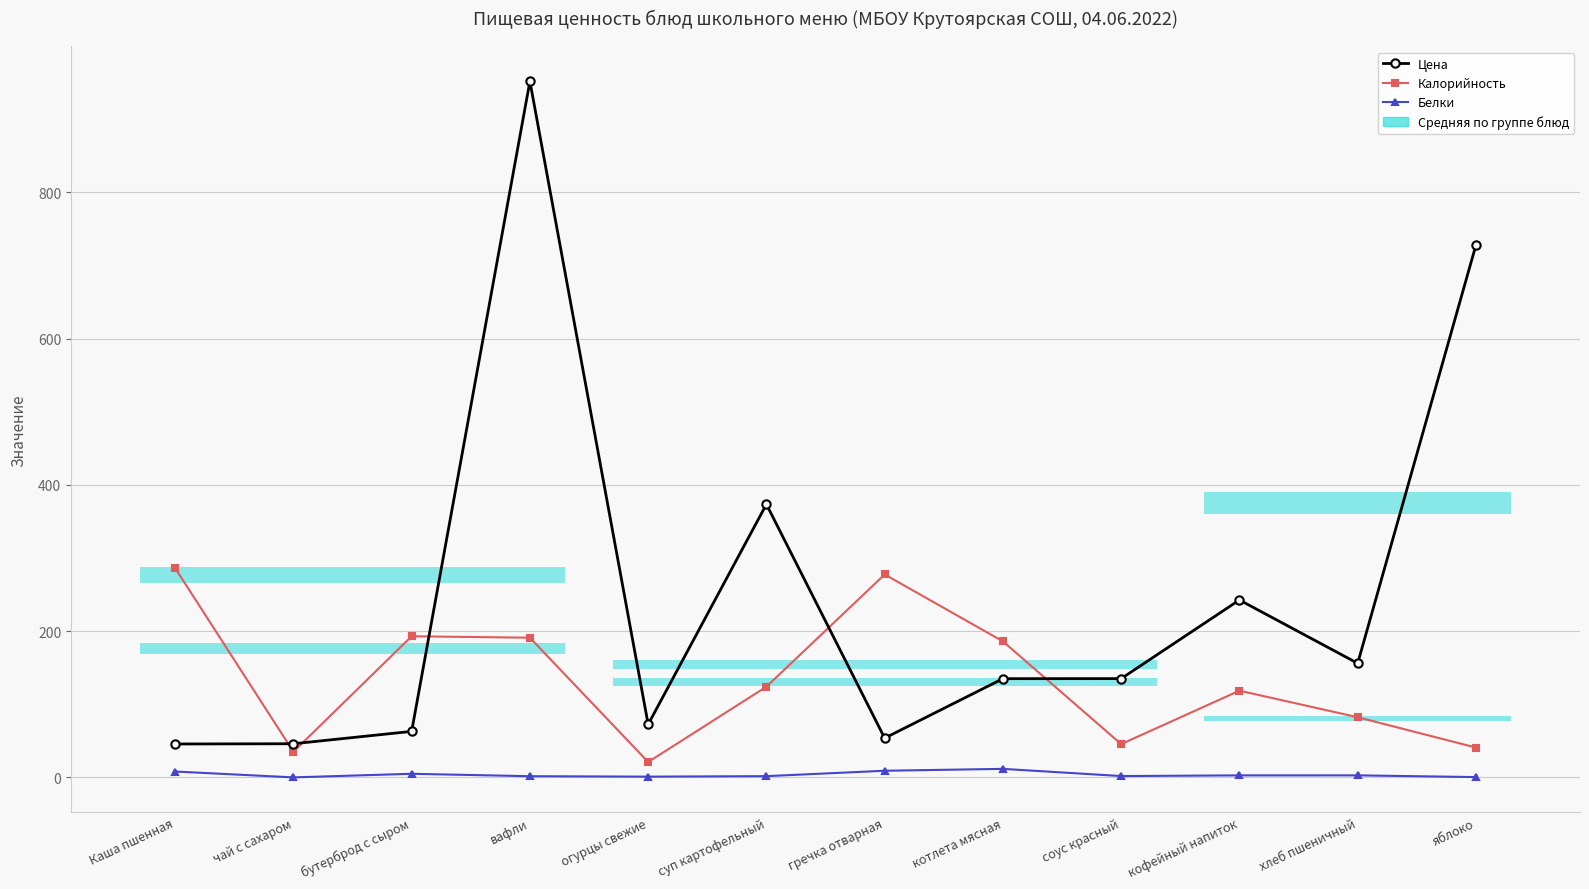

List the labels in order of Цена value, largest first.

вафли, яблоко, суп картофельный, кофейный напиток, хлеб пшеничный, соус красный, котлета мясная, огурцы свежие, бутерброд с сыром, гречка отварная, чай с сахаром, Каша пшенная